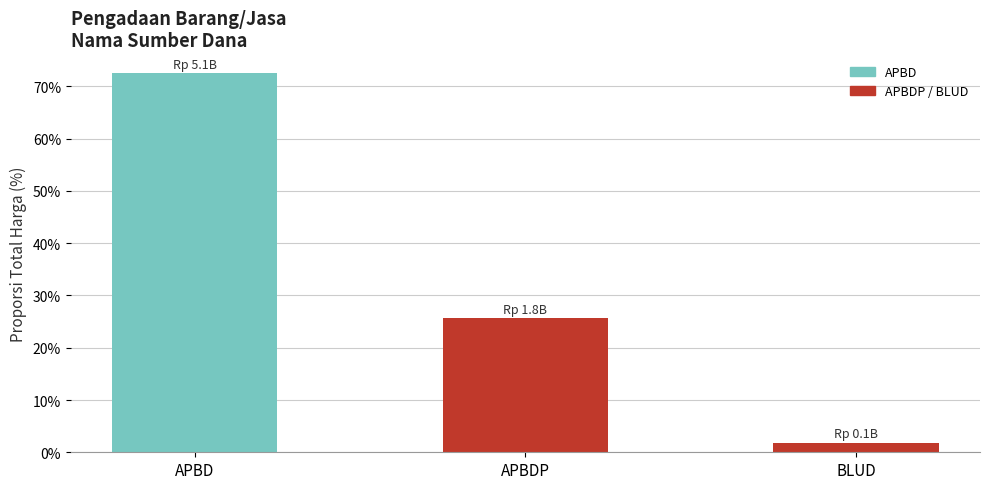

What is the label of the 1st bar from the right?

BLUD